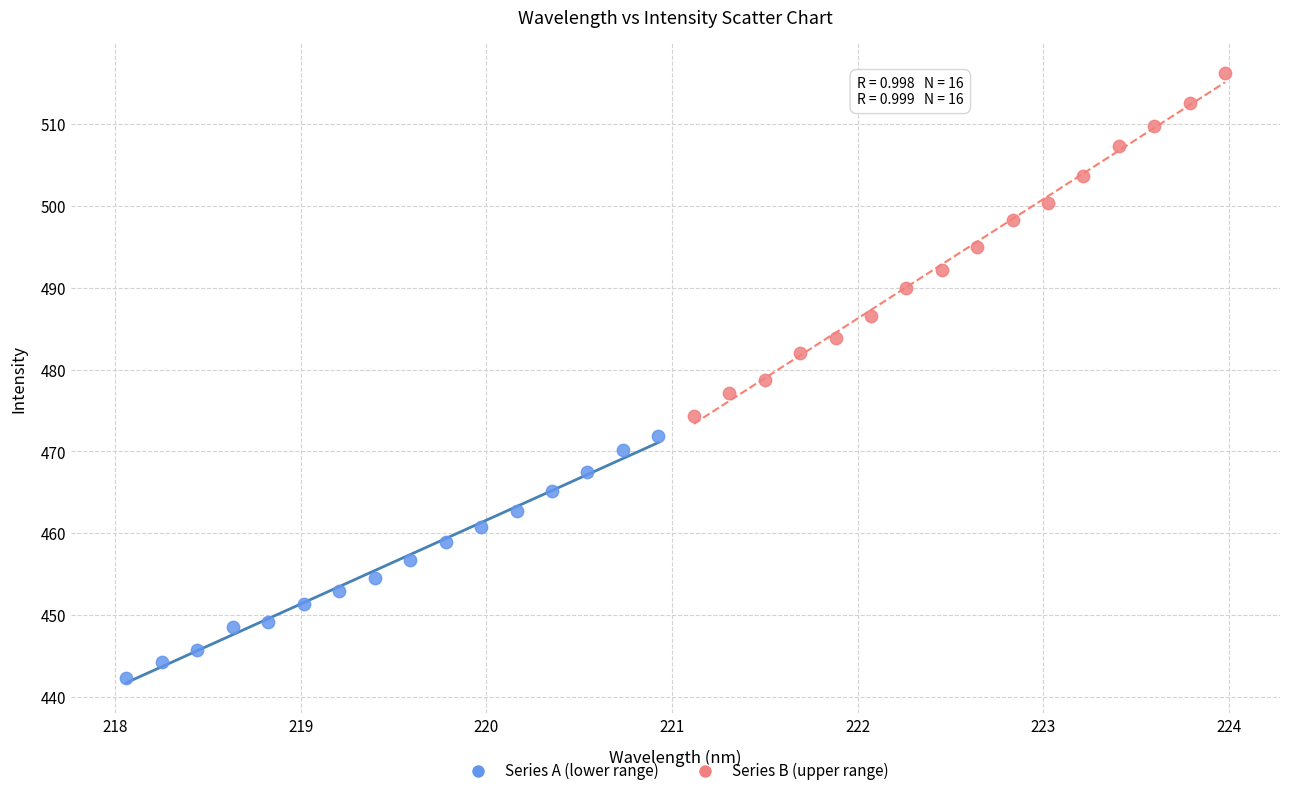

Which series contains the highest Y value?

Series B (upper range)